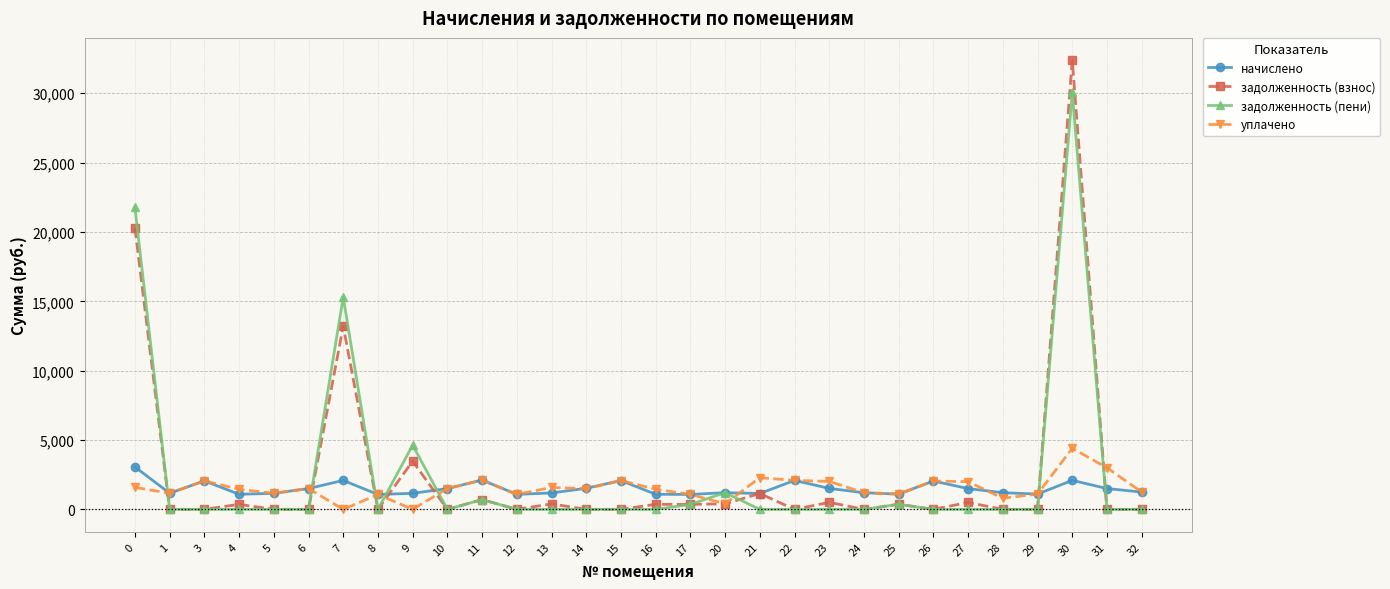

At which category does уплачено reach its first local peak?

3